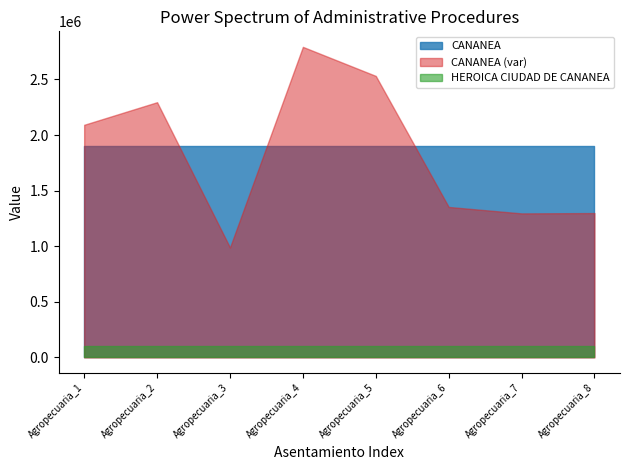

What is the spread (max minus min) of values at Agropecuaria_6?

1800000.0